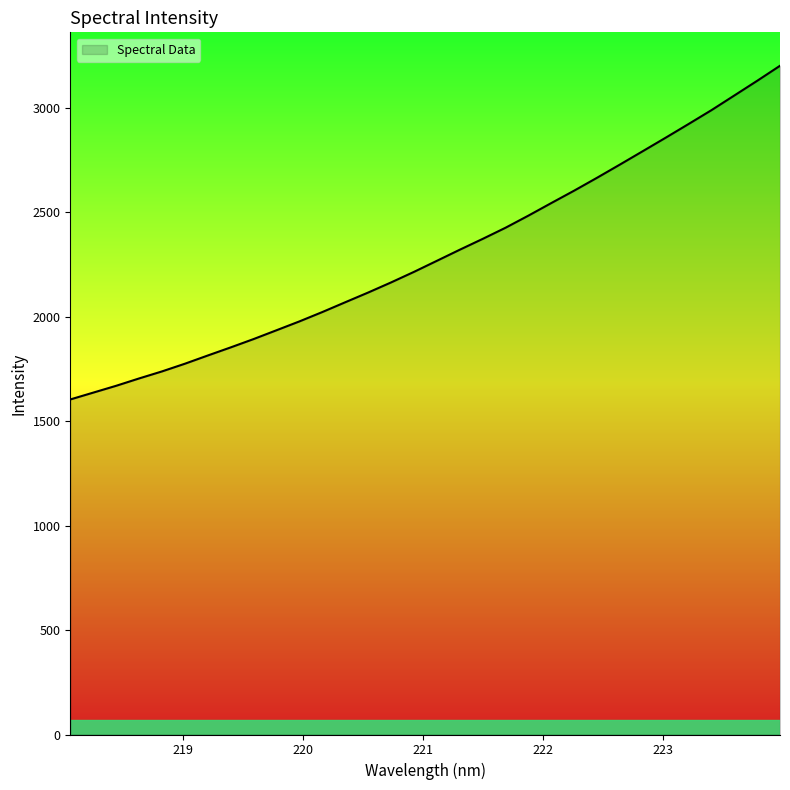

What is the minimum value shown in the chart?

1603.7